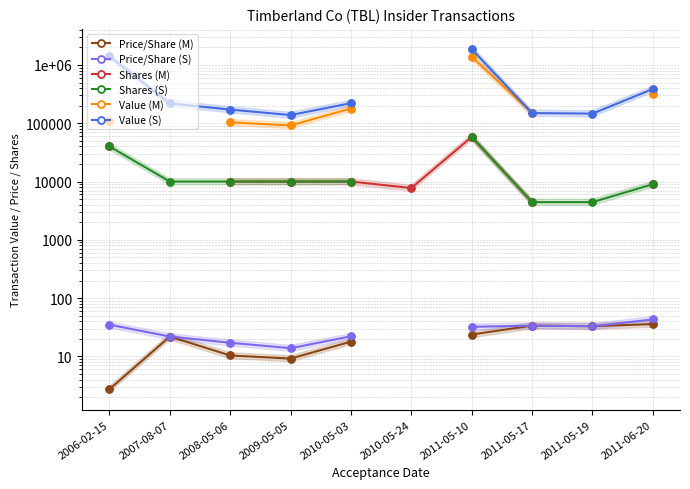

What is the spread (max minus min) of values at 2010-05-03?

220842.1